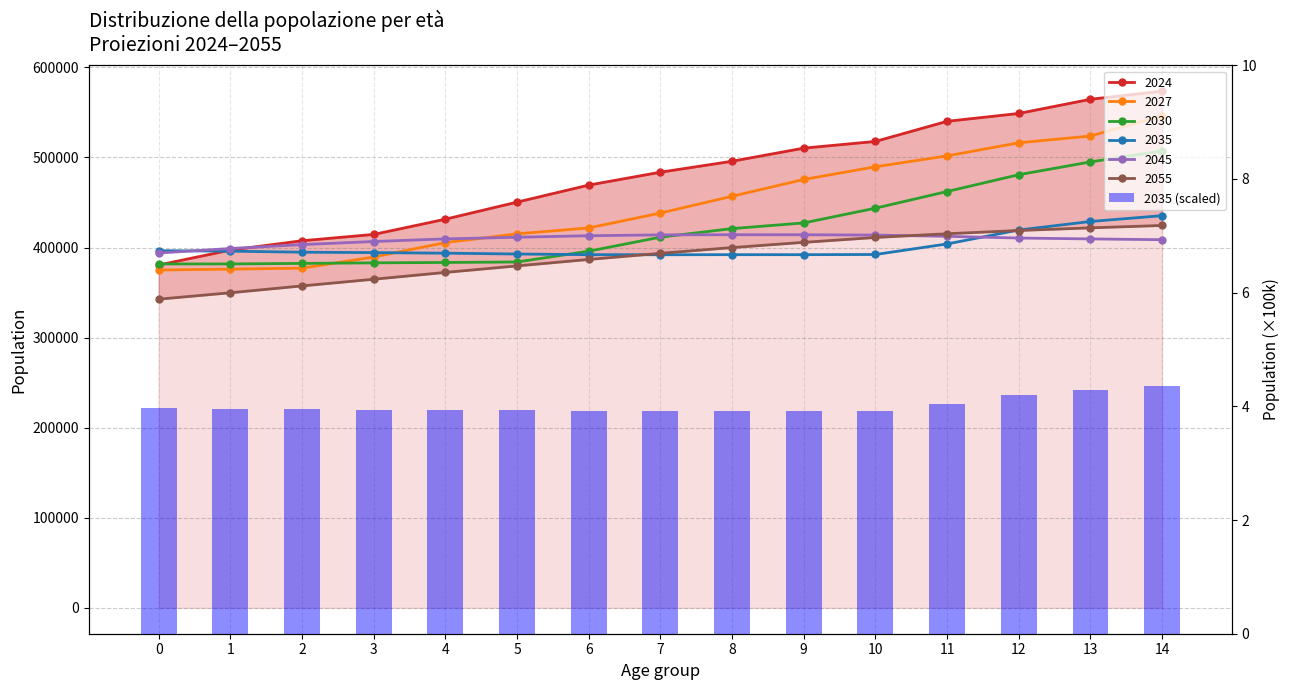

The value at 1 is 4.0. True or false?

True